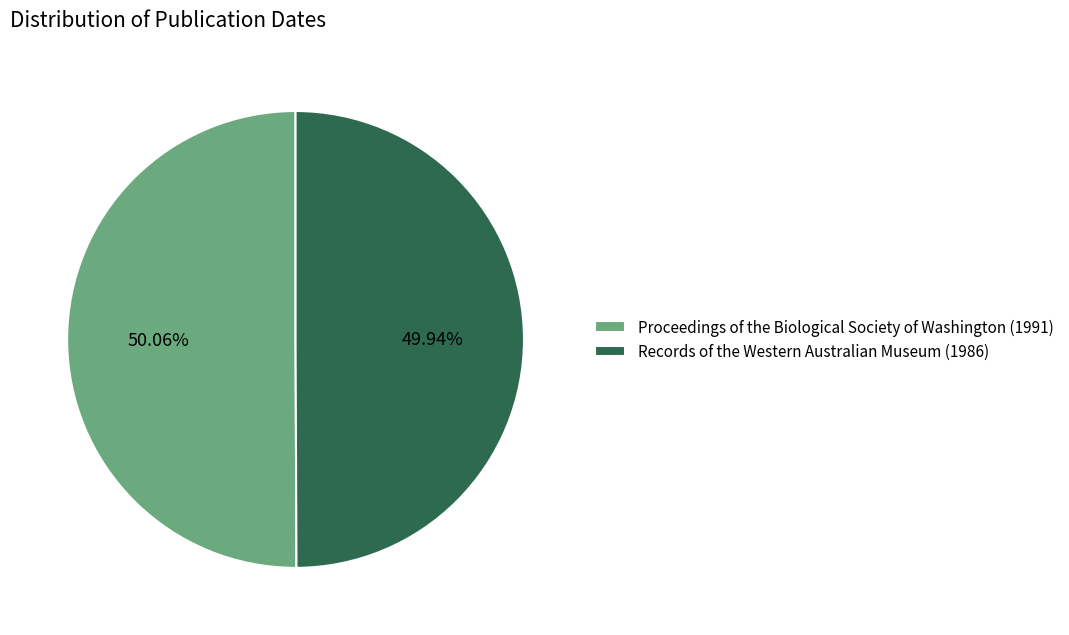

Do Proceedings of the Biological Society of Washington (1991) and Records of the Western Australian Museum (1986) together represent more than half of the pie?

Yes